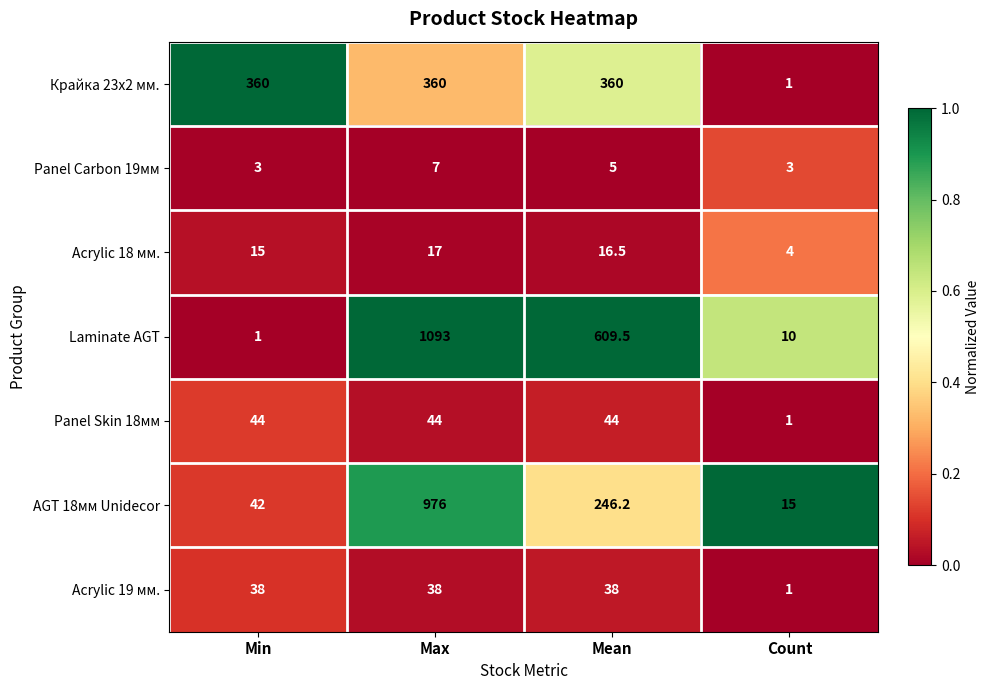

What is the sum of the Acrylic 19 мм. values at Min and Count?

39.0